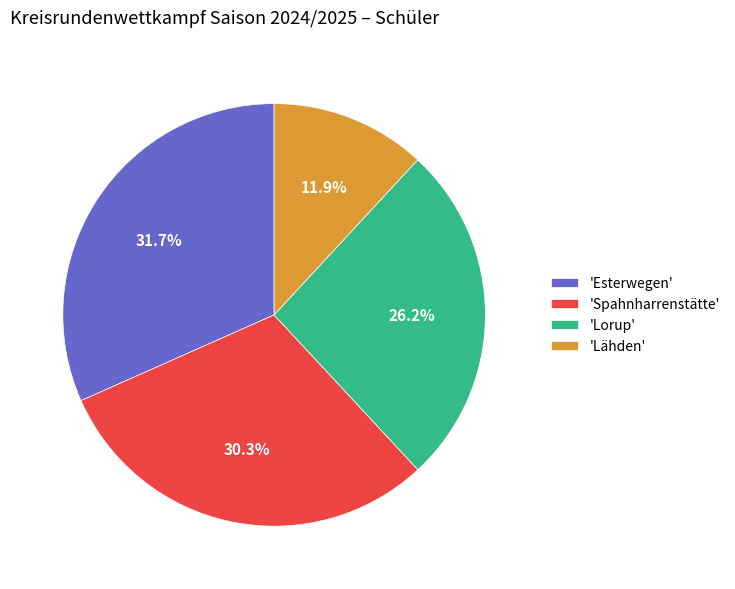

Rank the categories by value from lowest to highest.

'Lähden', 'Lorup', 'Spahnharrenstätte', 'Esterwegen'